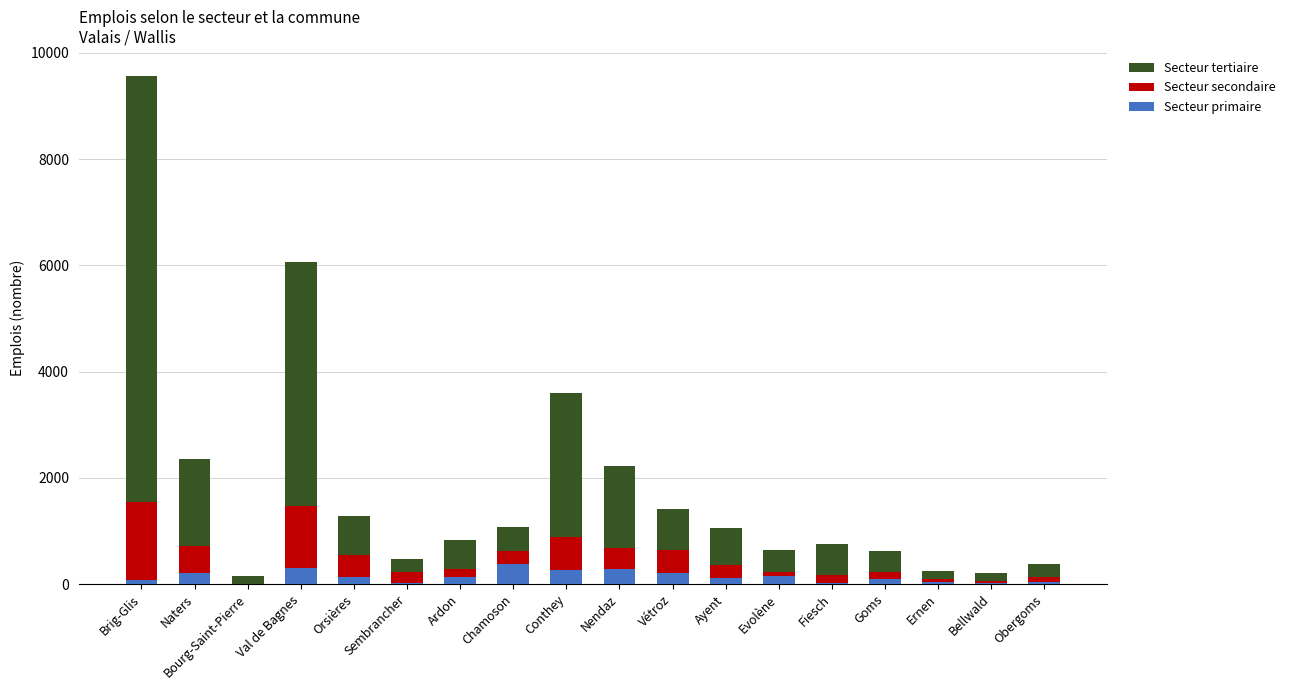

At which category is the sum across all series the highest?

Brig-Glis